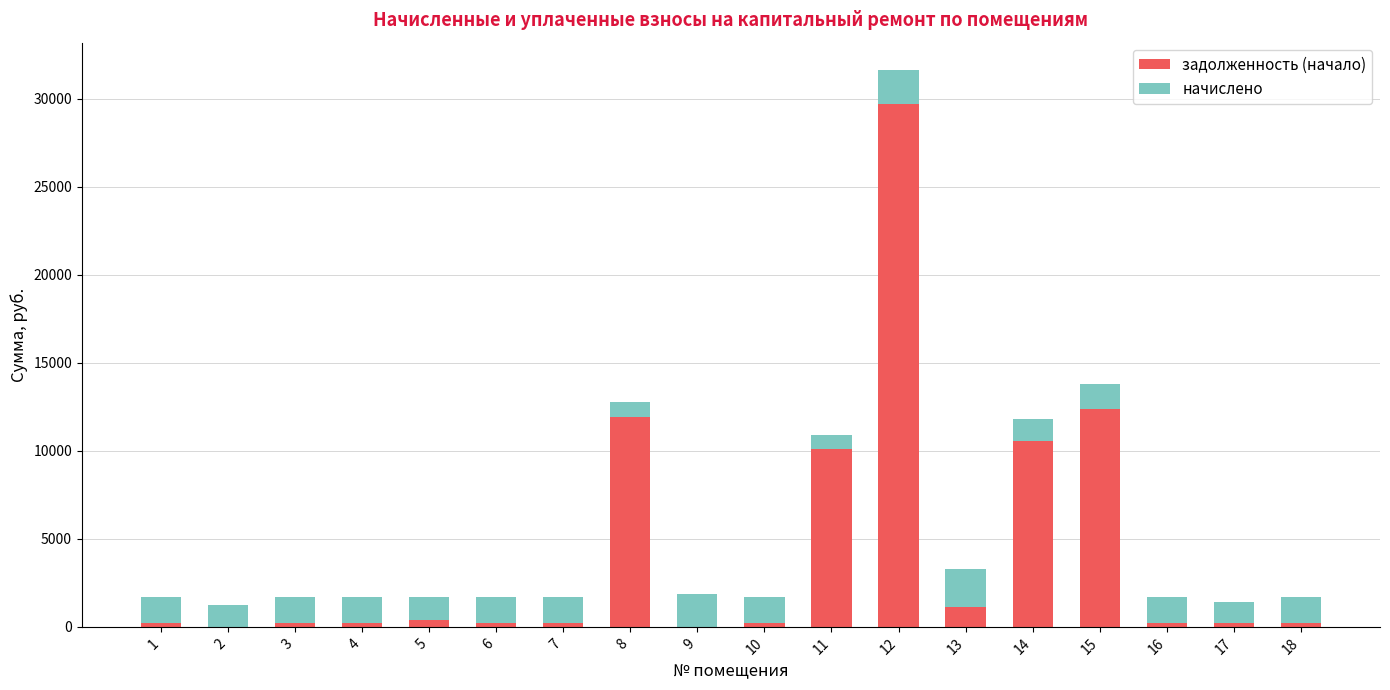

What is the maximum value for задолженность (начало)?

29739.7